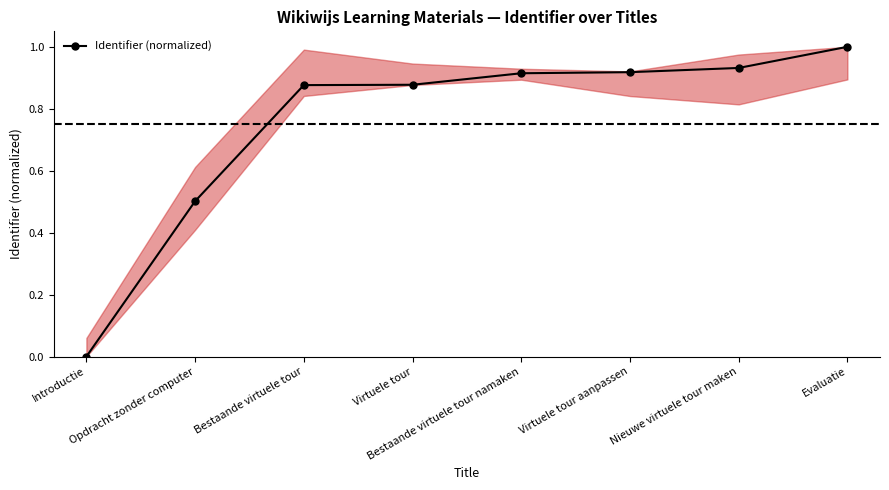

Which label corresponds to the smallest value in the chart?

Introductie